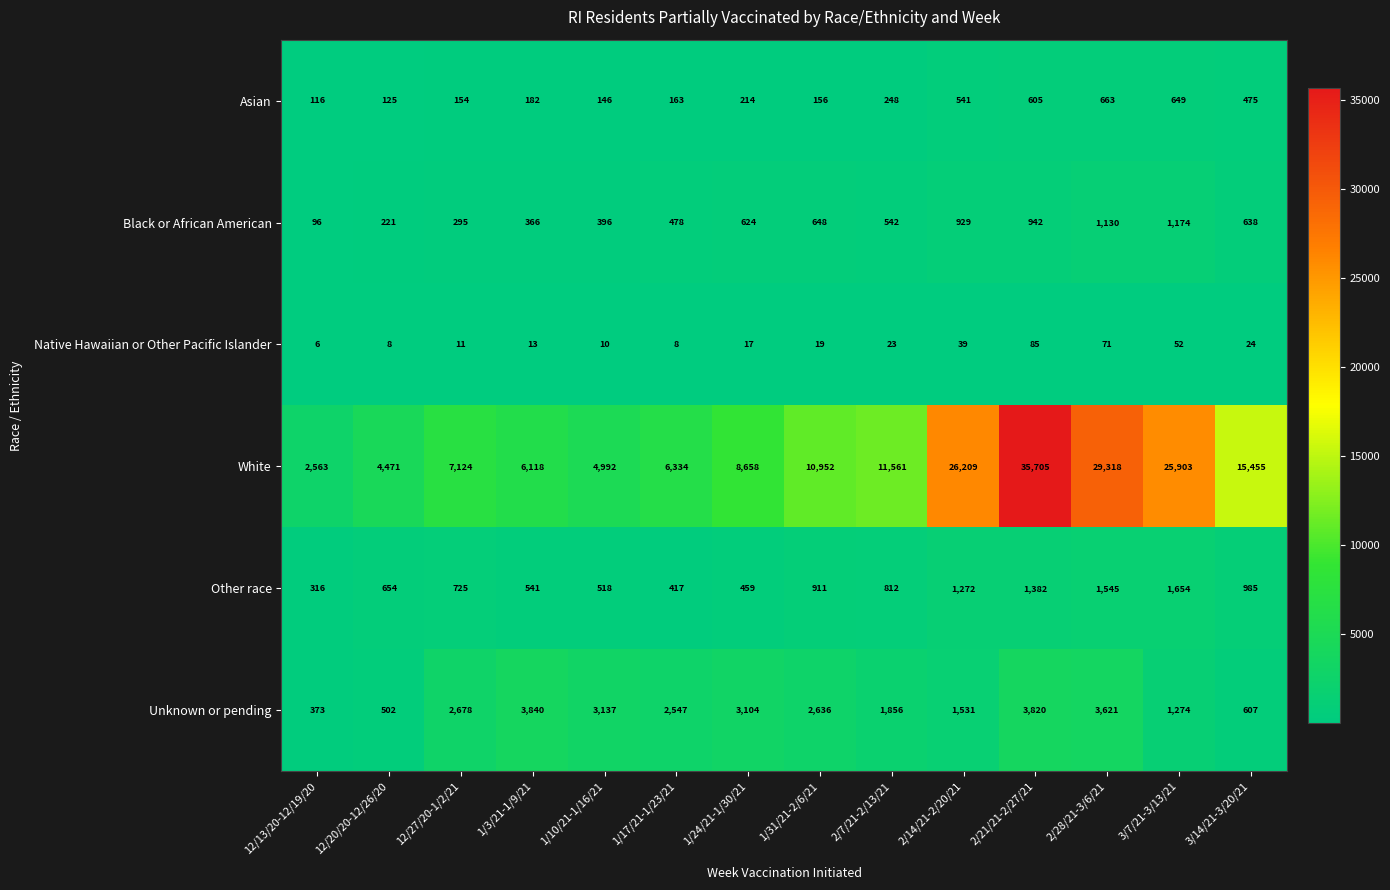

Is it true that Native Hawaiian or Other Pacific Islander equals 17 at 1/24/21-1/30/21?

True